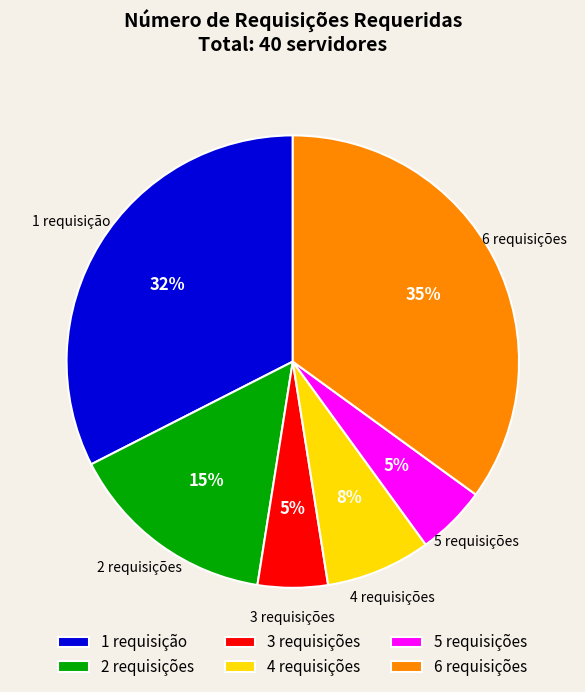

To the nearest percent, what is the difference between the largest and smallest slice percentages?

30%